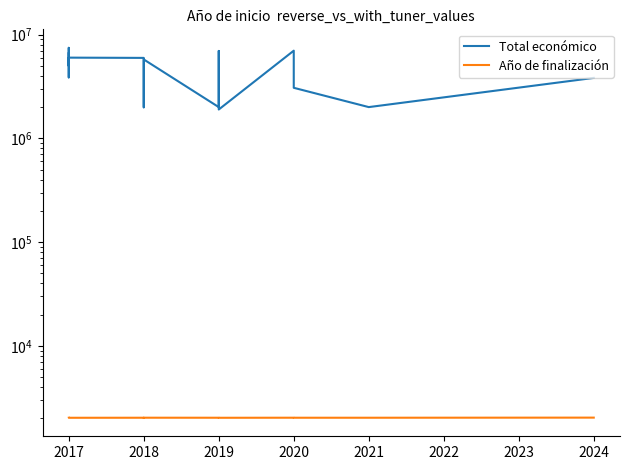

What is the approximate value of Total económico at 2020, to the nearest 100?

6999300